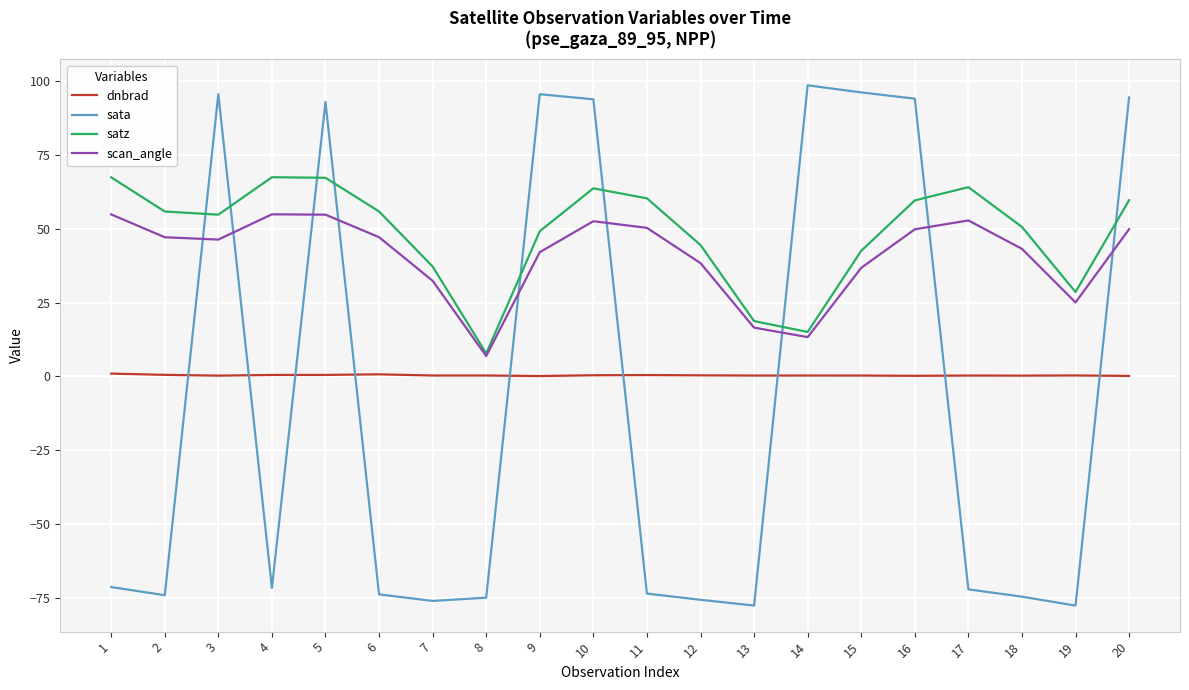

The value of sata at 1 is -71.2. True or false?

True